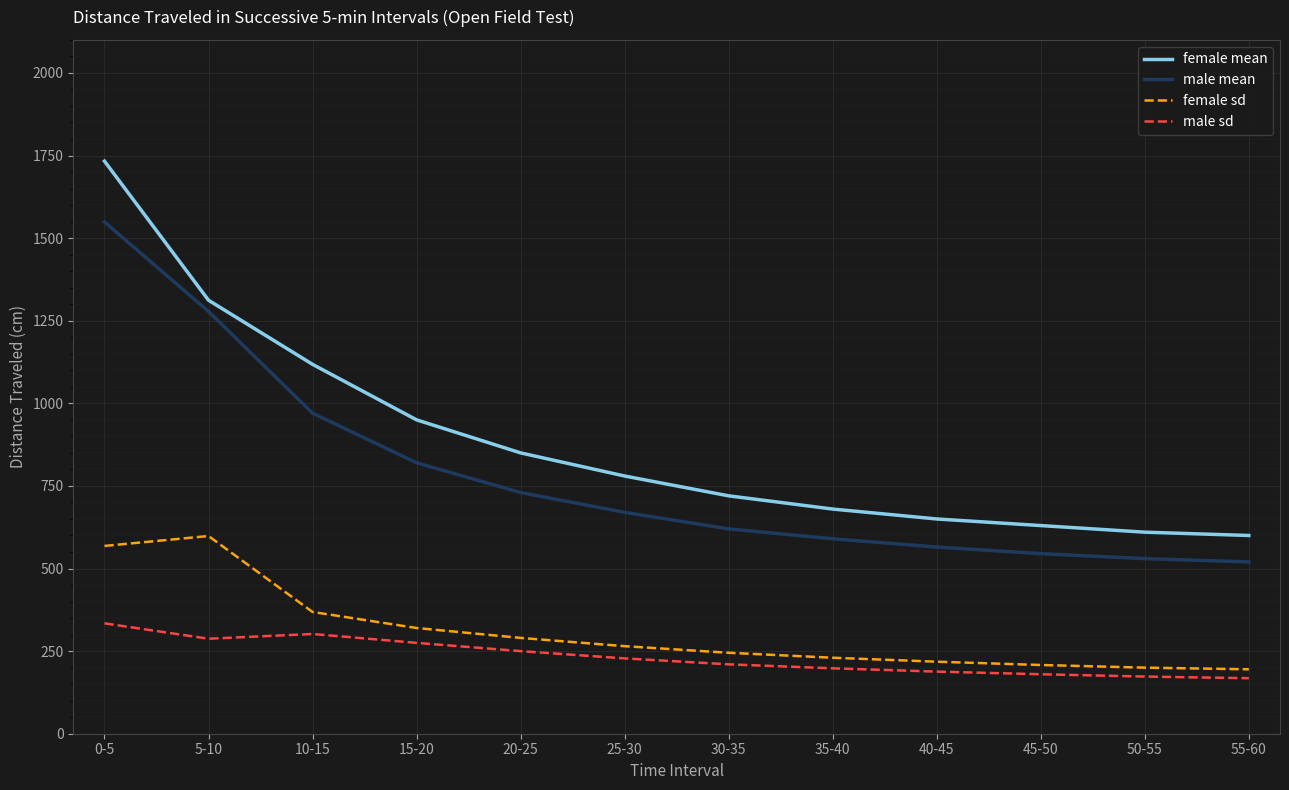

How many lines are shown in the chart?

4